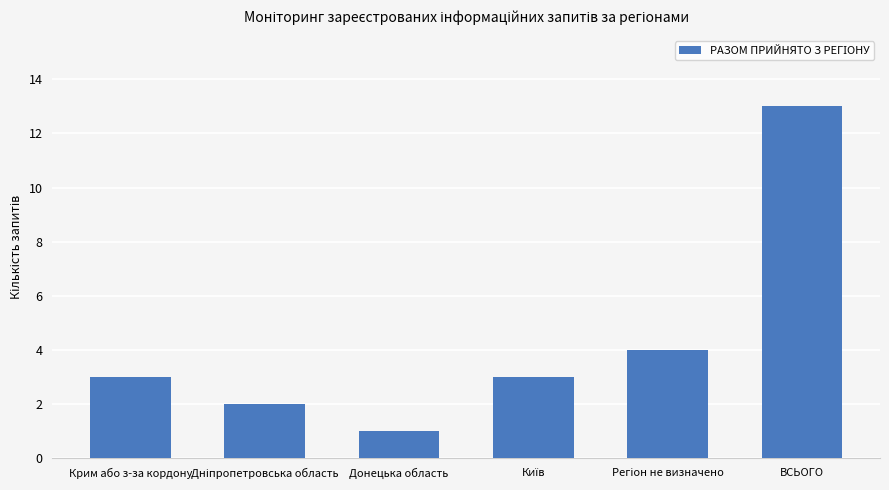

How many categories are shown in the chart?

6